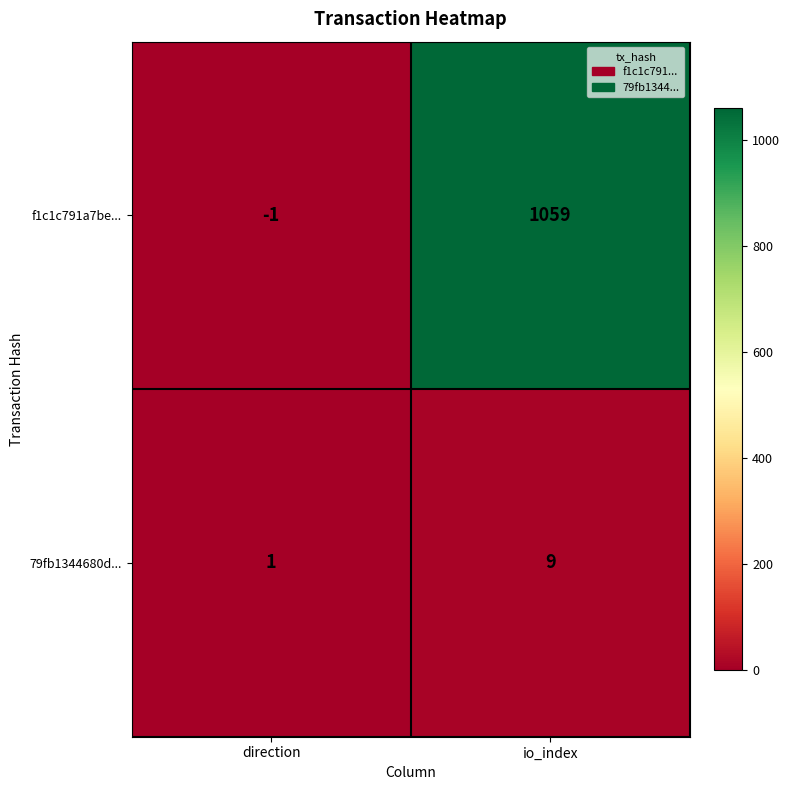

How many data points does each series have?

2